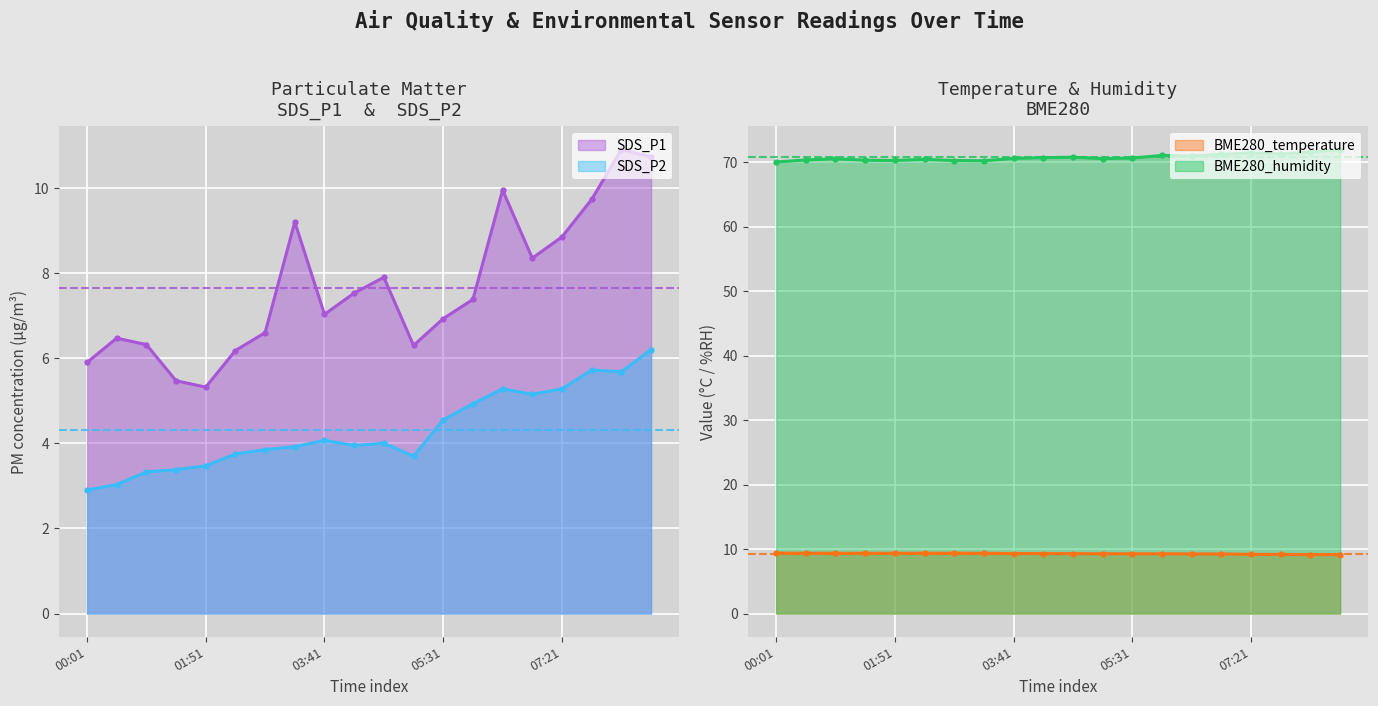

The SDS_P2 series shows 5.3 at 06:26. True or false?

True